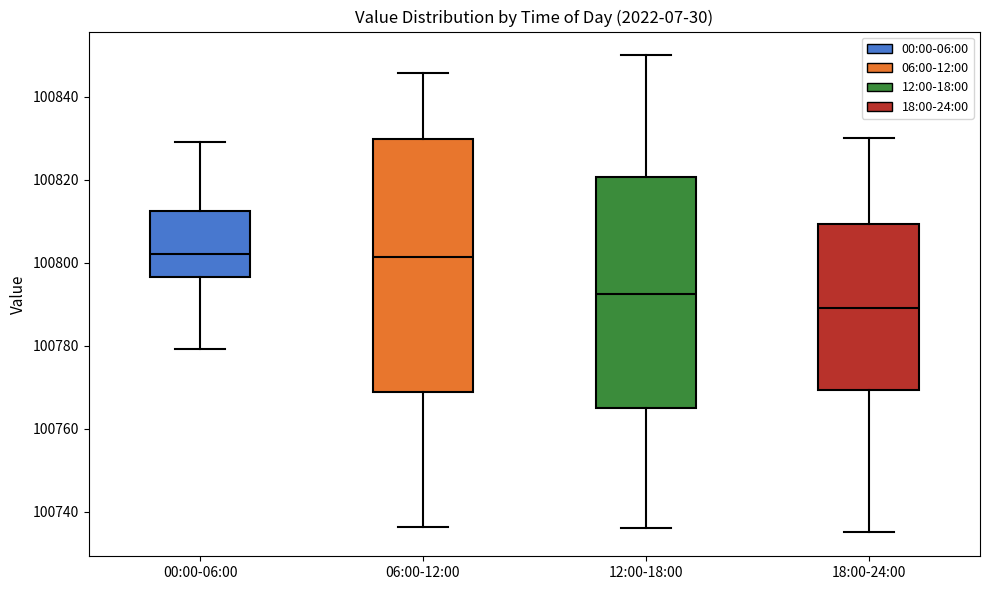

Reading left to right, transcribe this box plot: for each box, give where its median line is, the range the box spans, and where its two whiskers end, as read against the y-axis. The values are not printed on the chart, so give them approximately, as read against the axis.

00:00-06:00: median 100802, box 100796 to 100812, whiskers 100780 to 100830
06:00-12:00: median 100802, box 100768 to 100830, whiskers 100736 to 100846
12:00-18:00: median 100792, box 100766 to 100820, whiskers 100736 to 100850
18:00-24:00: median 100790, box 100770 to 100810, whiskers 100736 to 100830